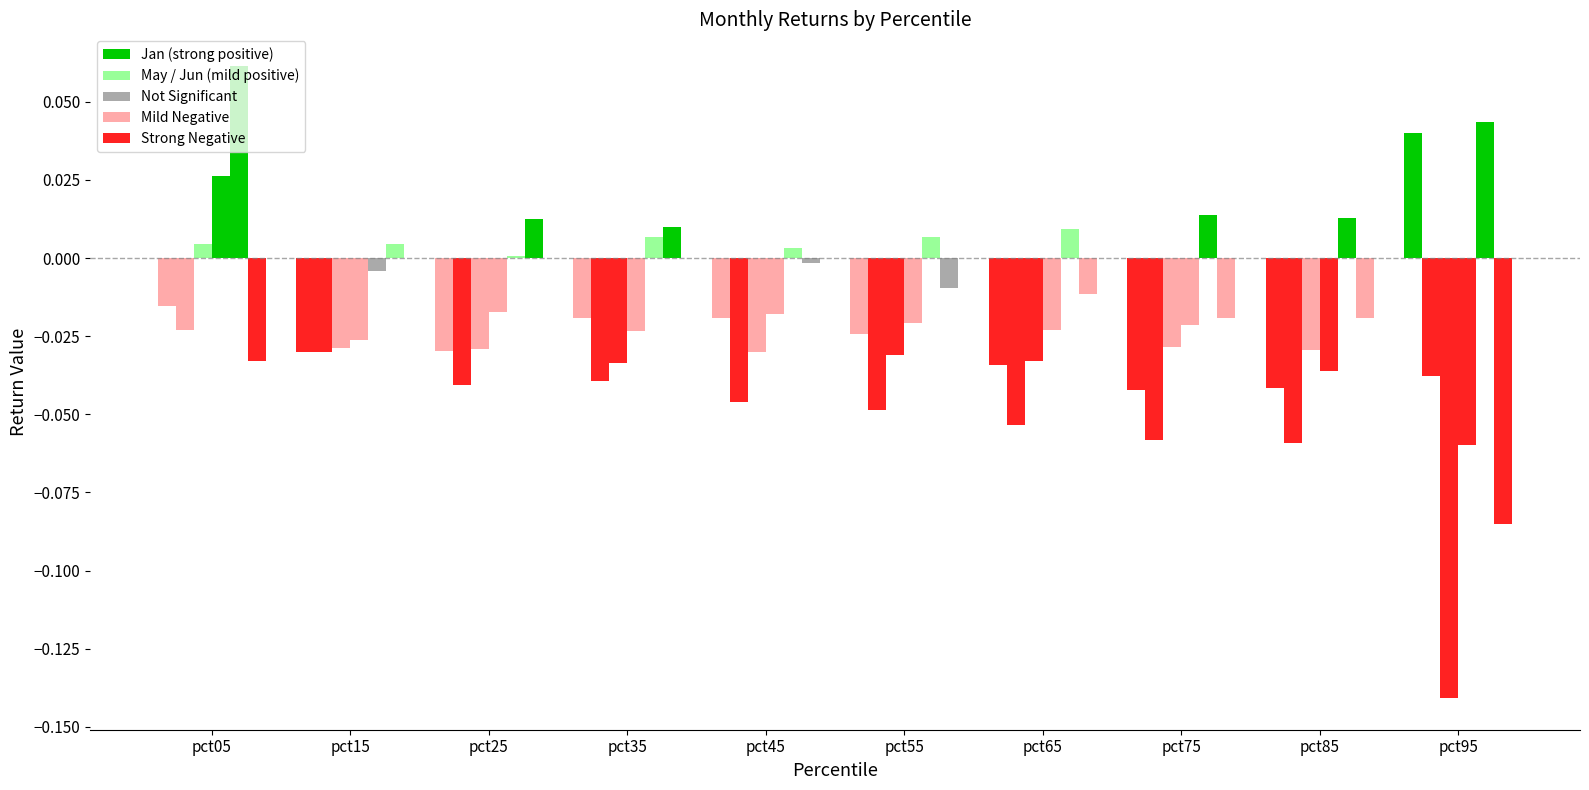

How many groups of bars are there?

10